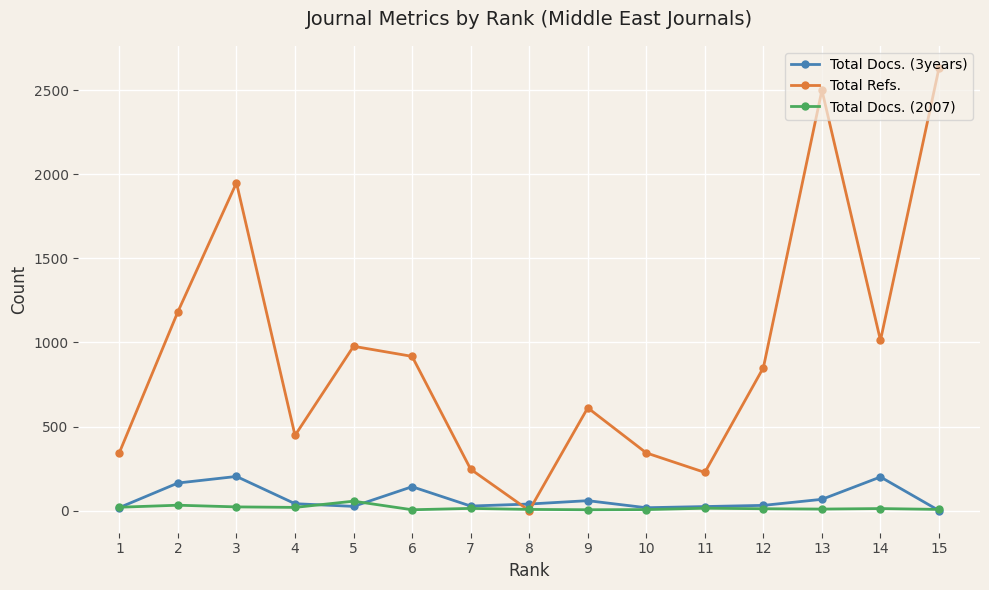

After their last crossing, which series has the higher values: Total Docs. (3years) or Total Refs.?

Total Refs.